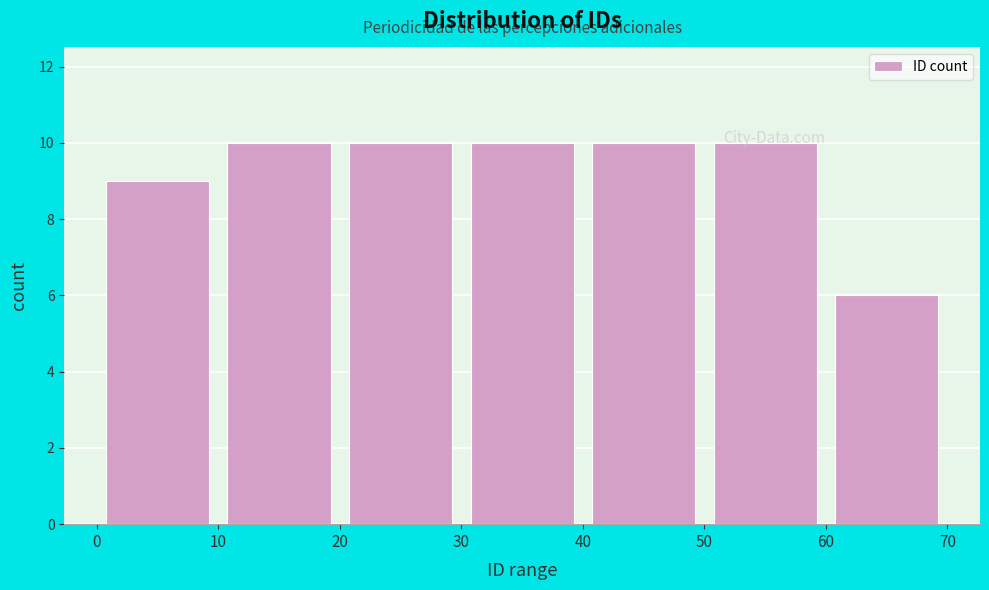

Reading left to right, transcribe this chart: for each bar, give the range it covers on the x-axis and its height. The values are not printed on the chart, so give them approximately, as read against the axis.

0 to 10: 9
10 to 20: 10
20 to 30: 10
30 to 40: 10
40 to 50: 10
50 to 60: 10
60 to 70: 6